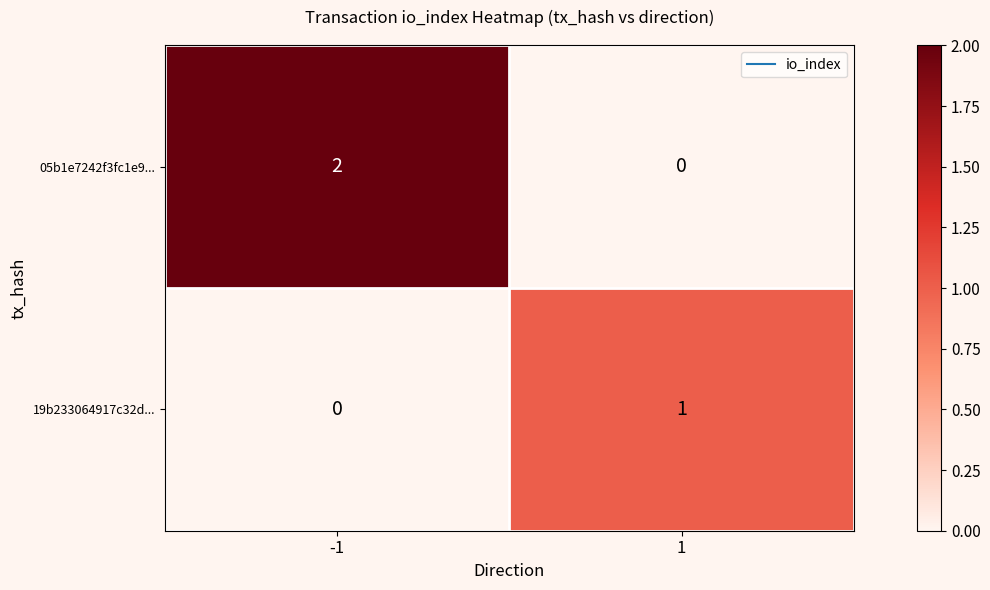

Rank the categories by 19b233064917c32d... value from lowest to highest.

-1, 1